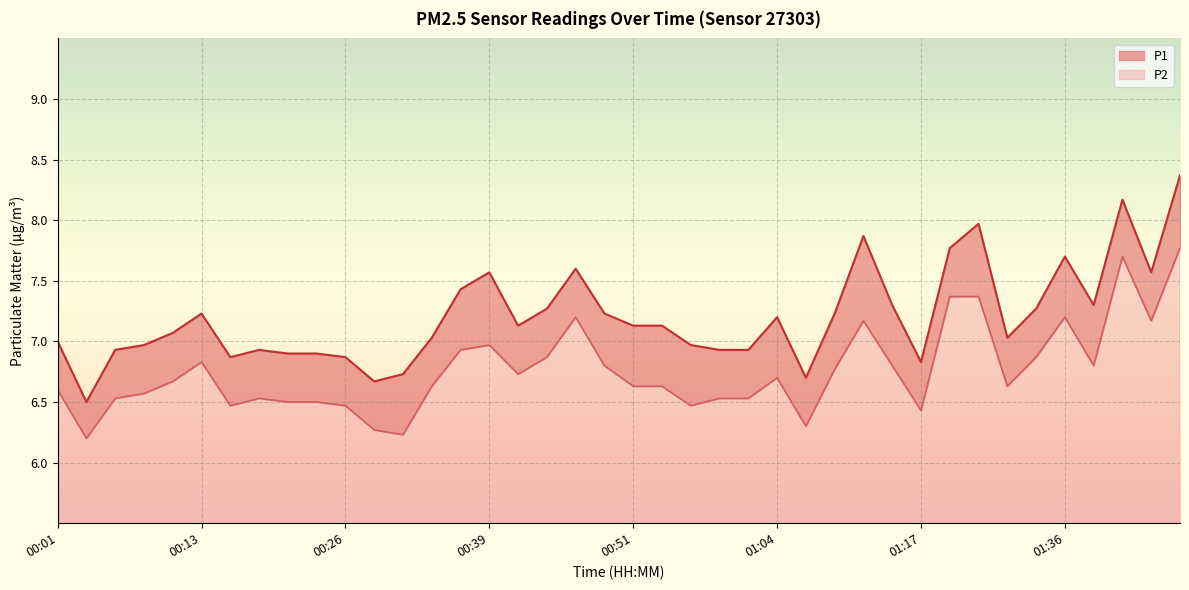

What is the difference between the second highest and minimum values in the P1 series?

1.7